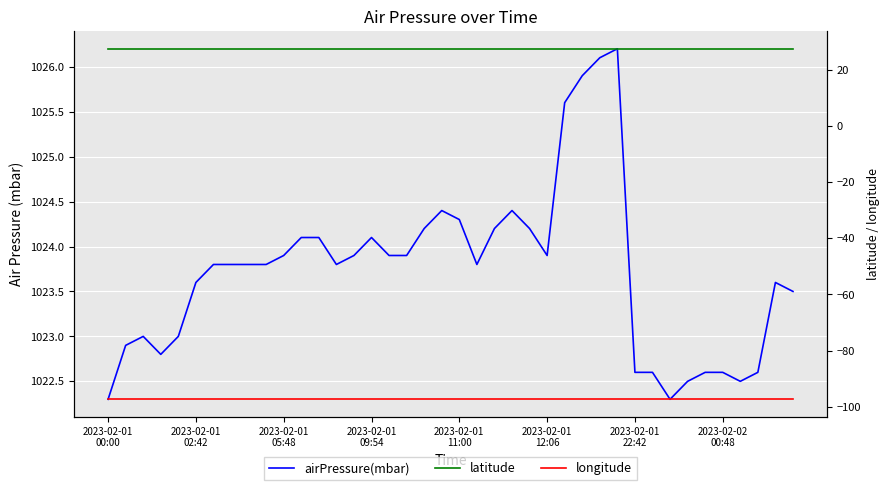

Does the chart display data point markers on the line(s)?

No